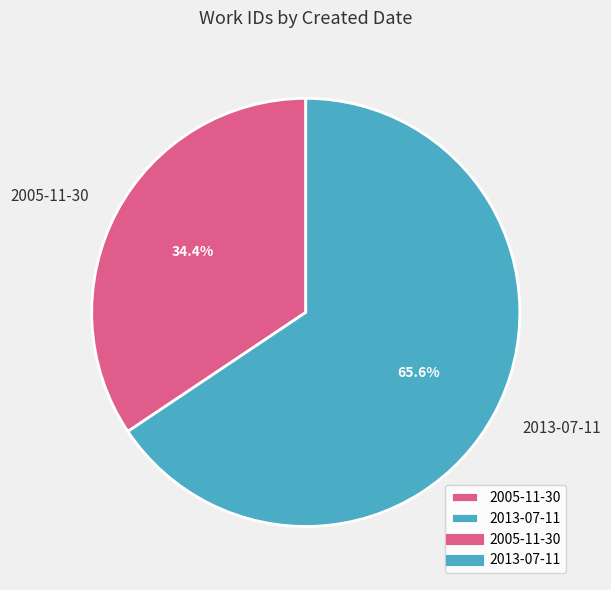

What is the smallest slice in the pie chart?

2005-11-30